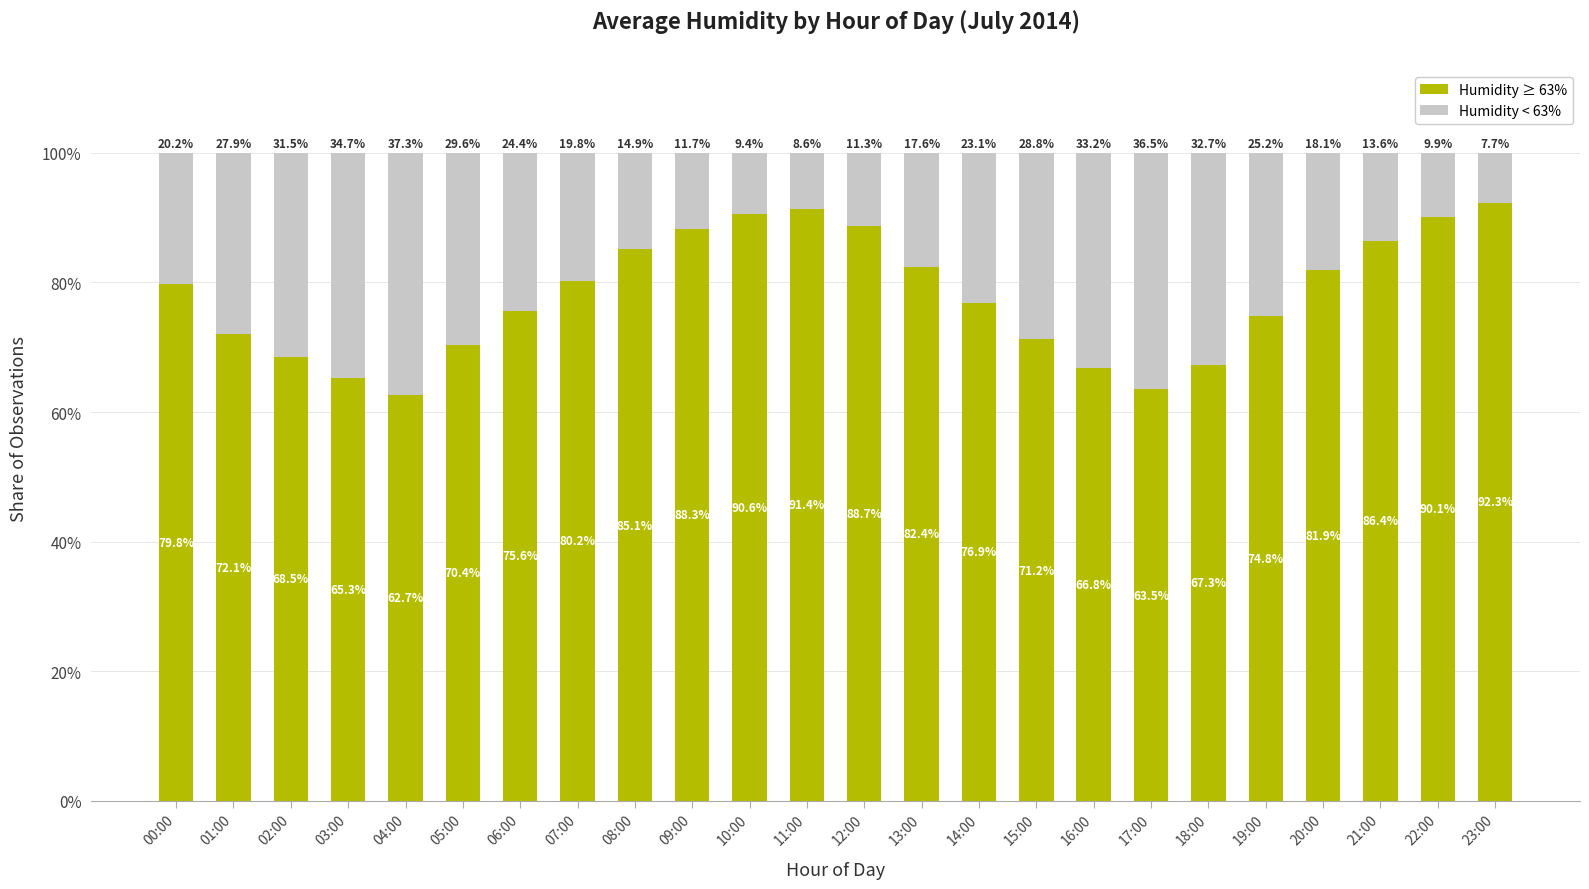

What is the total value across all series at 22:00?

100.0